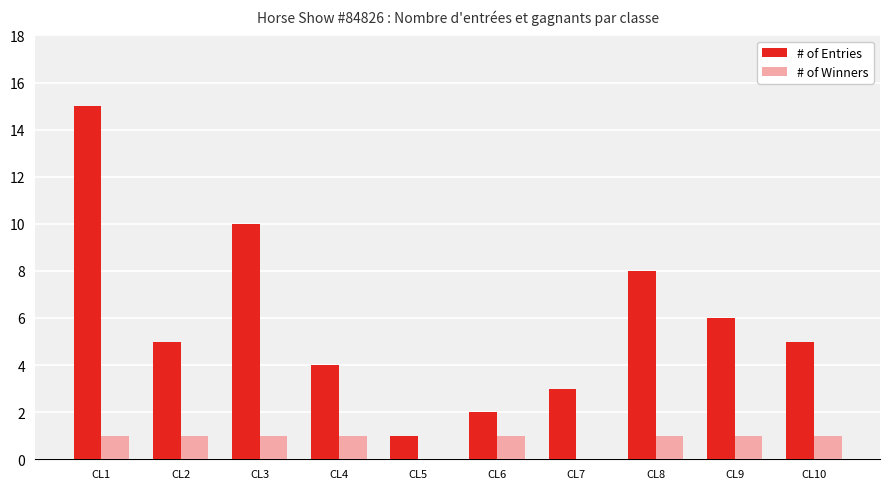

What is the sum of the # of Winners values at CL2 and CL6?

2